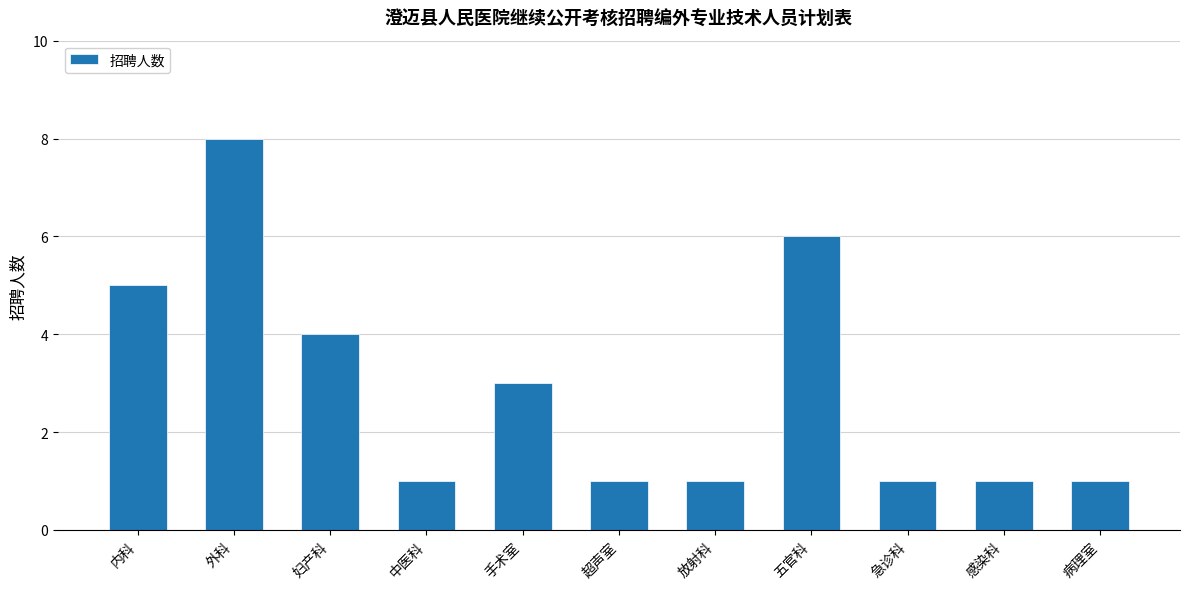

Reading left to right, what are all the values shown in this chart?

内科=5	外科=8	妇产科=4	中医科=1	手术室=3	超声室=1	放射科=1	五官科=6	急诊科=1	感染科=1	病理室=1